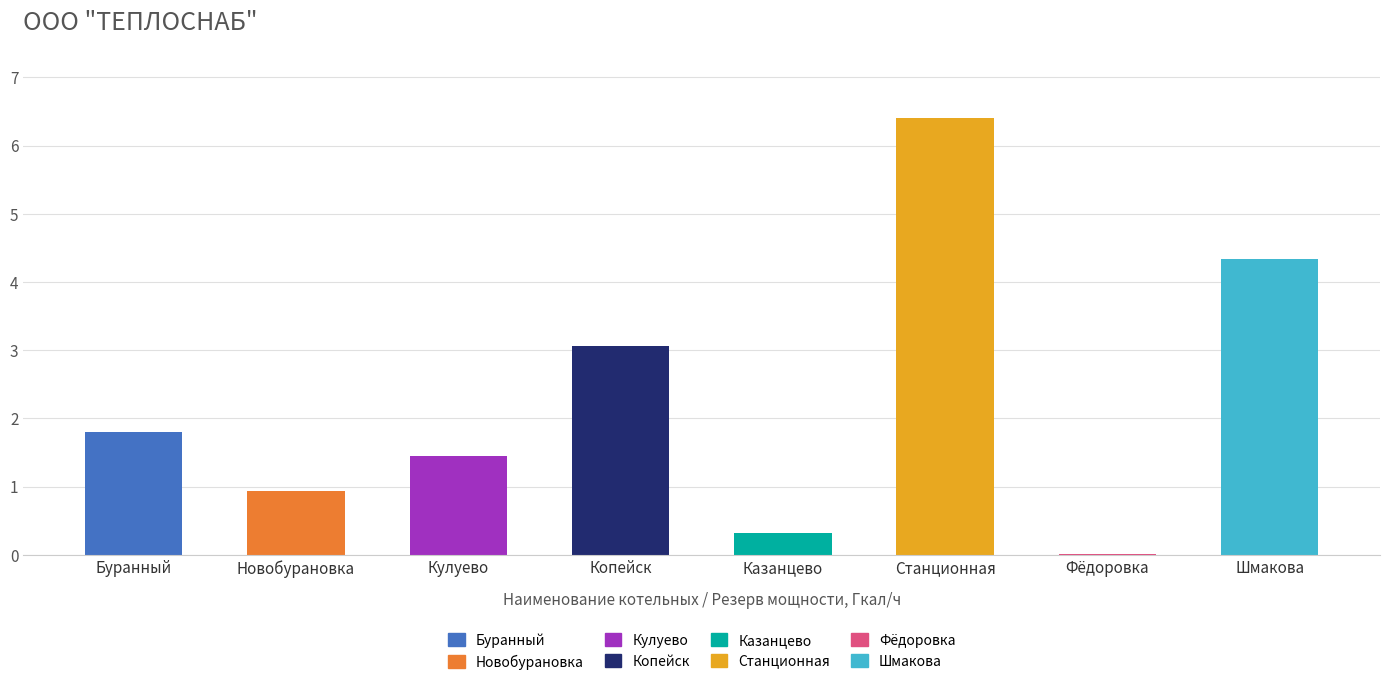

How many values exceed 1?

5